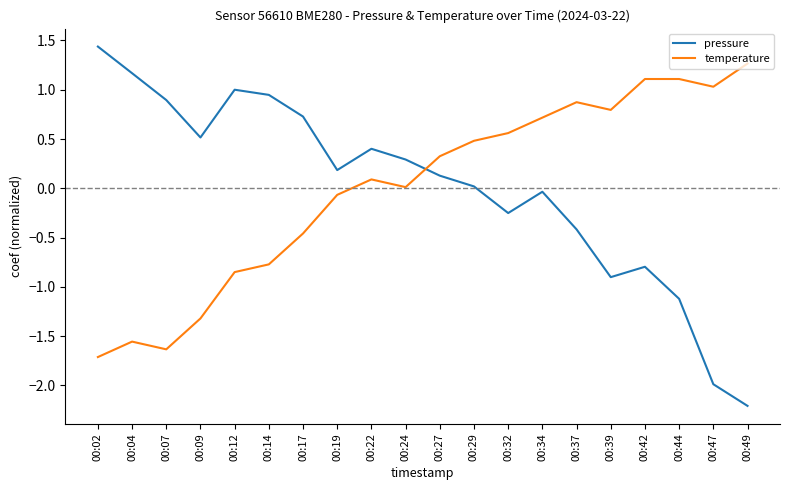

Between which two adjacent categories do temperature and pressure first intersect?

00:24 and 00:27